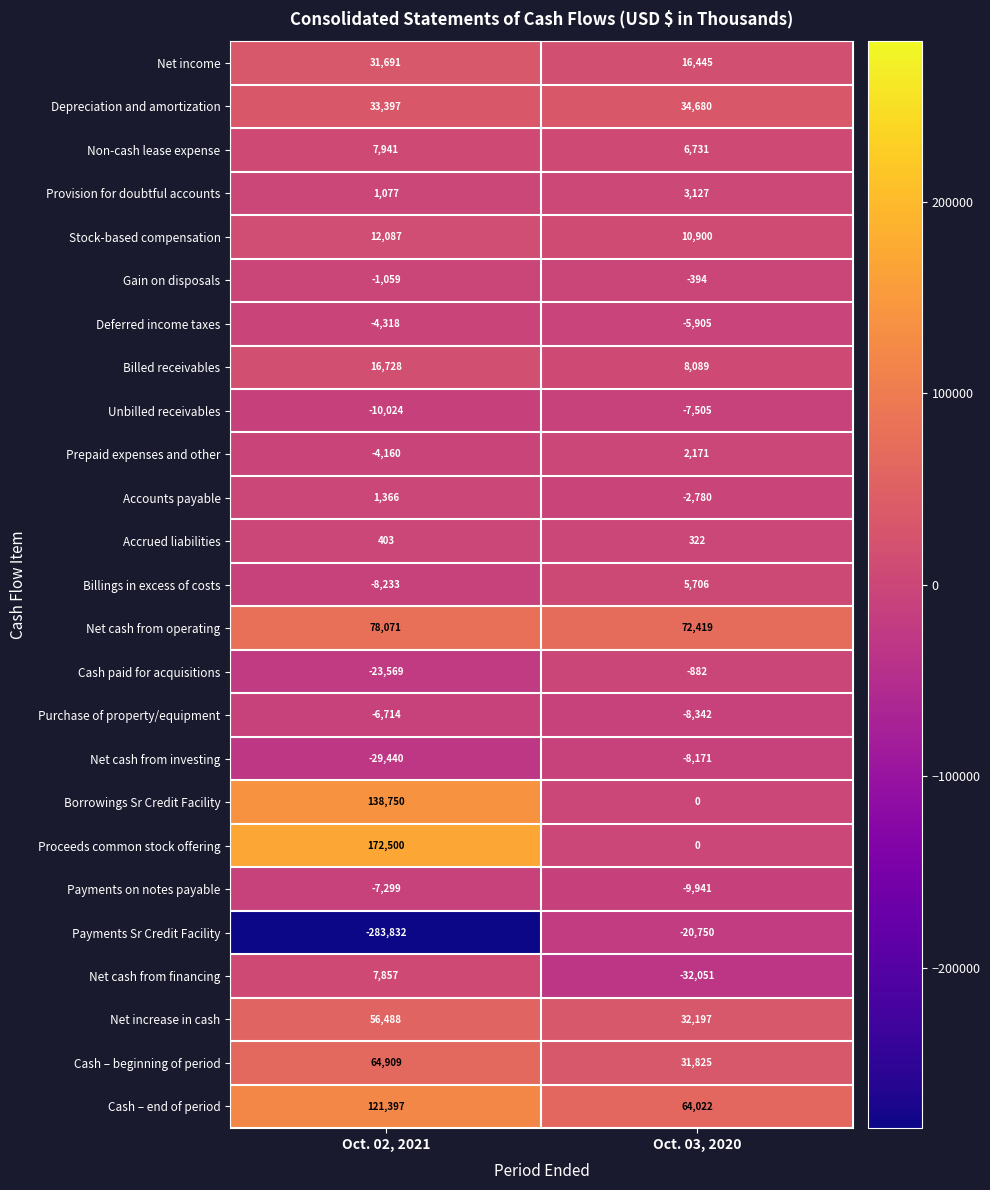

What is the sum of all Net increase in cash values?

88685